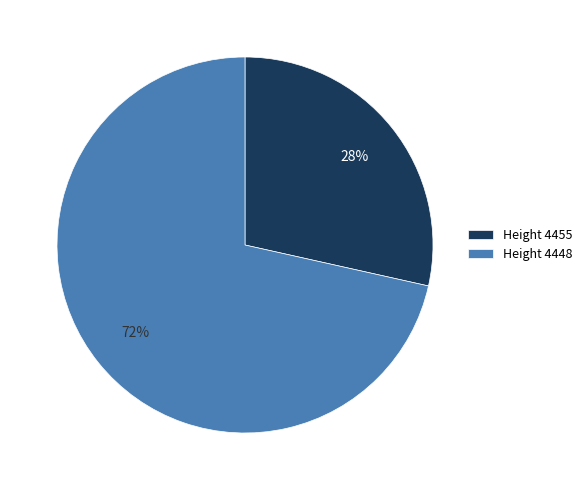

To the nearest percent, what is the combined percentage of Height 4455 and Height 4448?

100%